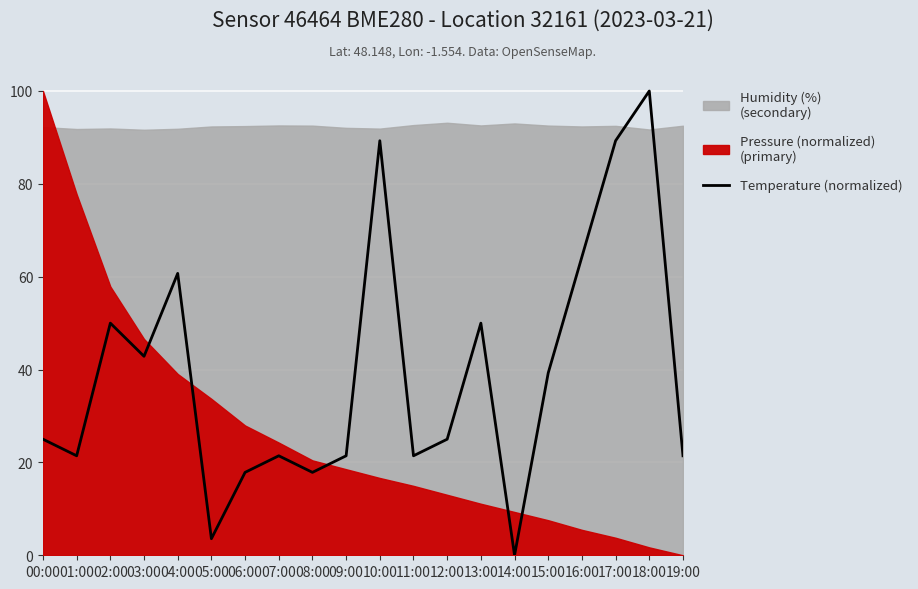

The value of Temperature (normalized) at 10:00 is 89.3. True or false?

True